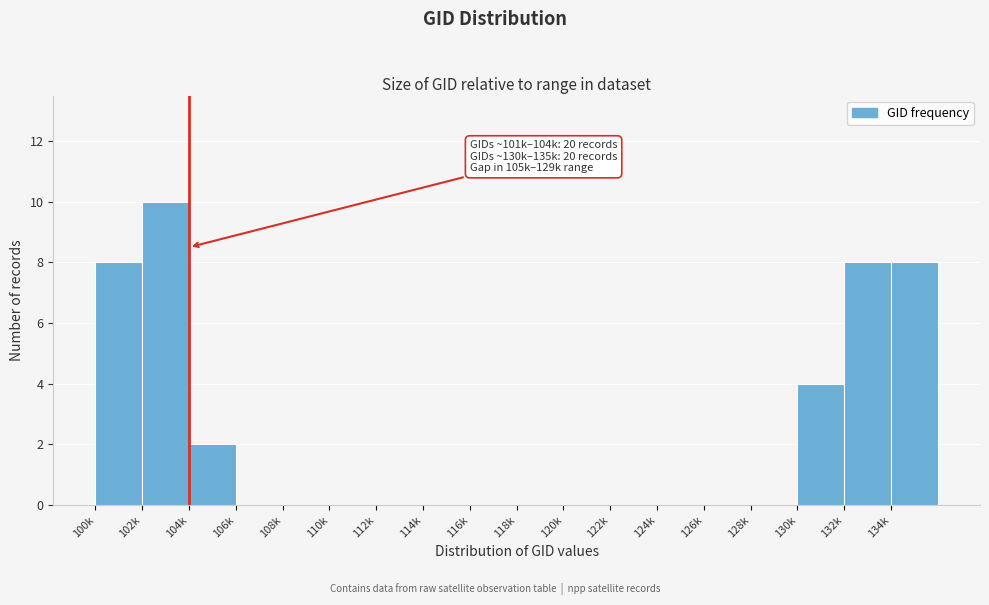

Reading left to right, what are all the values shown in this chart?

100k=8	102k=10	104k=2	106k=0	108k=0	110k=0	112k=0	114k=0	116k=0	118k=0	120k=0	122k=0	124k=0	126k=0	128k=0	130k=4	132k=8	134k=8